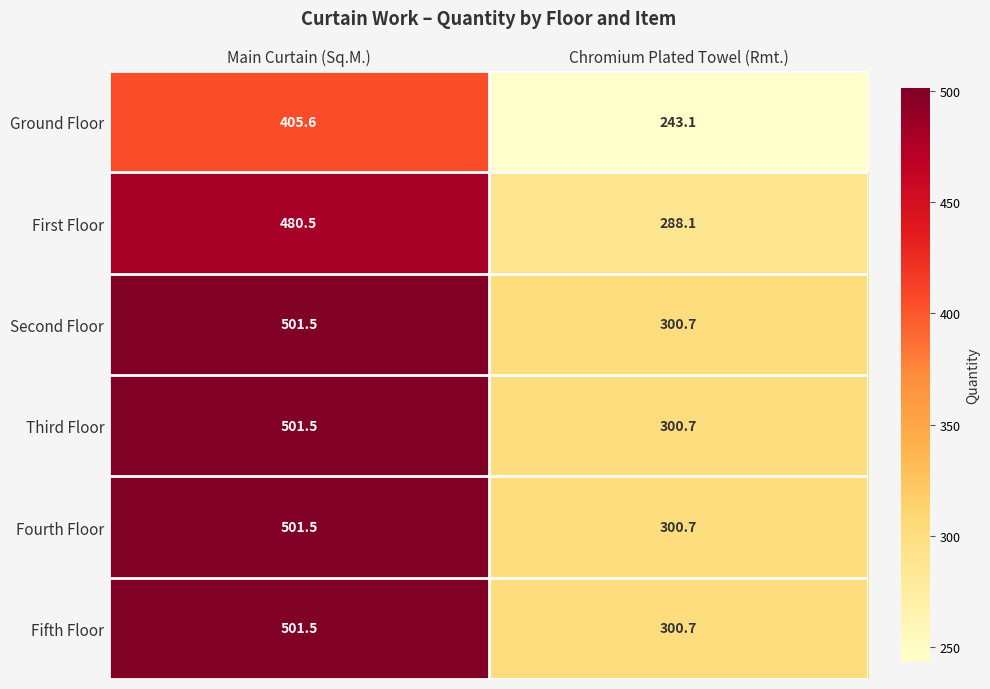

What is the sum of the First Floor values at Chromium Plated Towel (Rmt.) and Main Curtain (Sq.M.)?

768.6